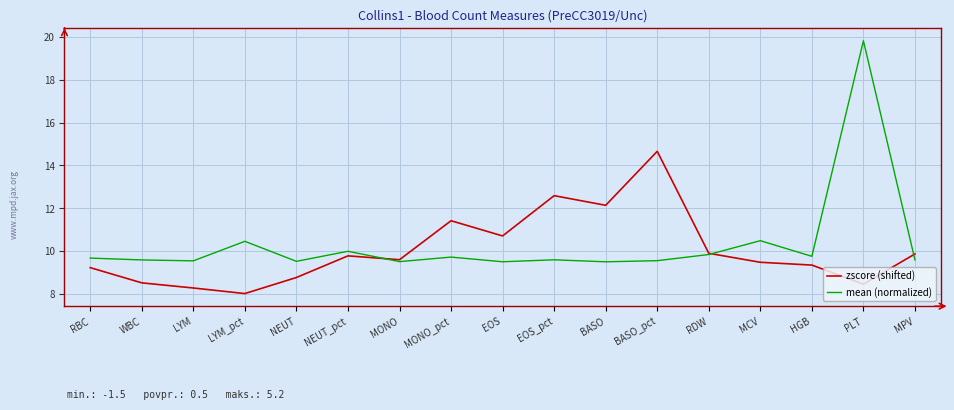

What position from the right is BASO_pct?

6